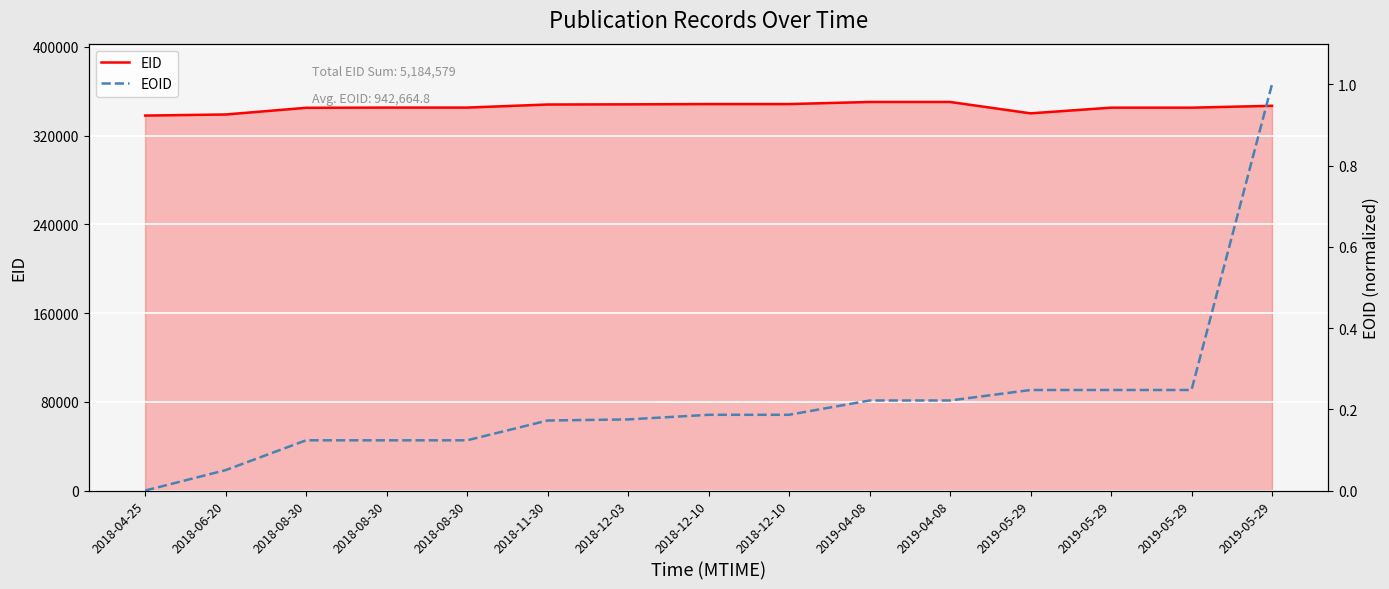

What is the difference between the EID values at 2019-04-08 and 2018-12-10?

1896.0